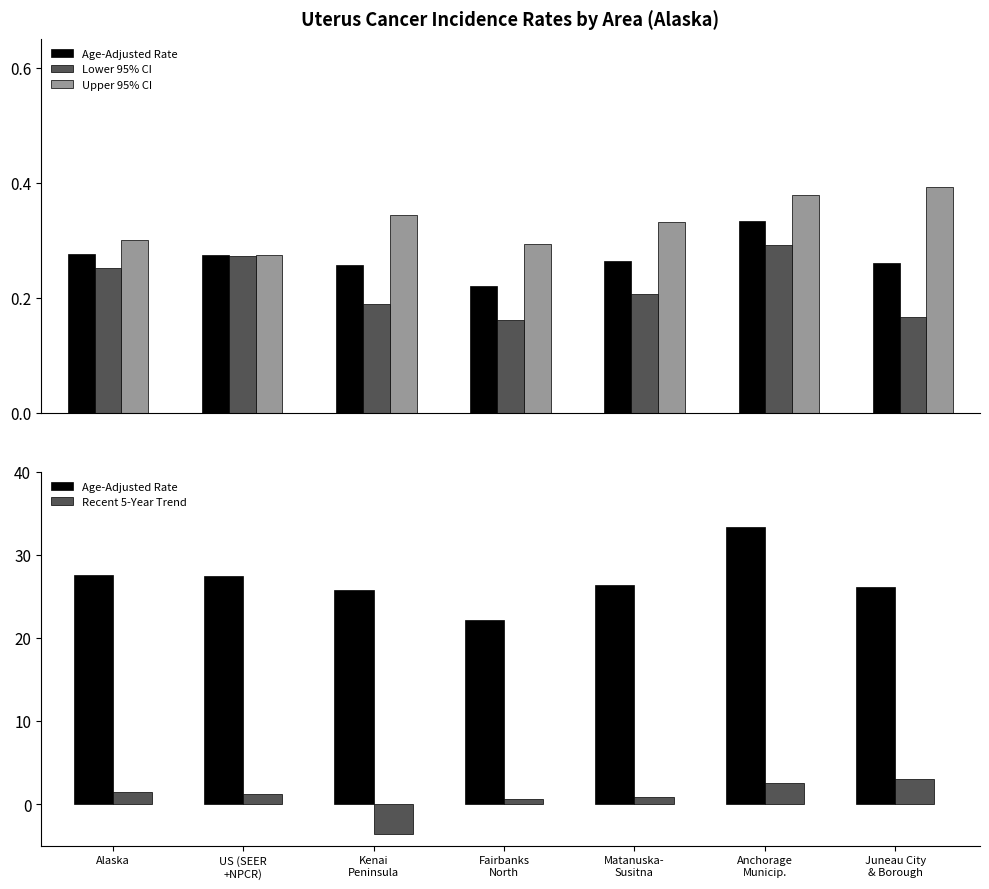

Which category has the lowest value in the Recent 5-Year Trend series?

Kenai
Peninsula